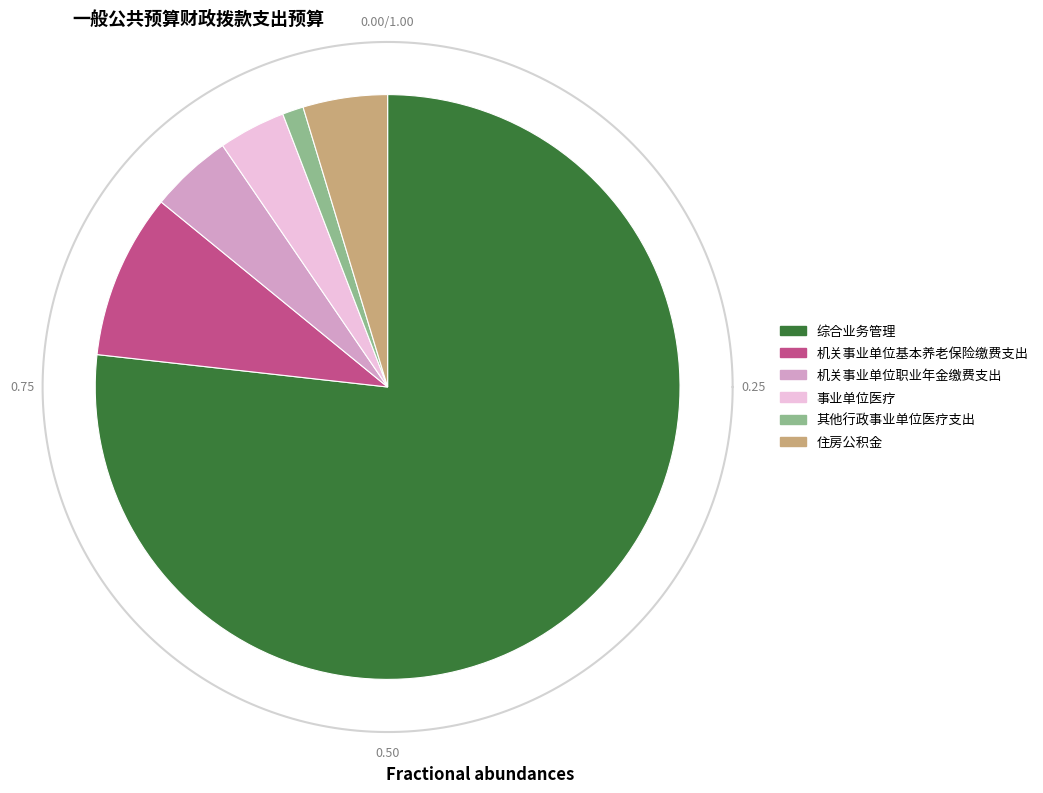

Is there any slice that represents more than half of the pie?

Yes